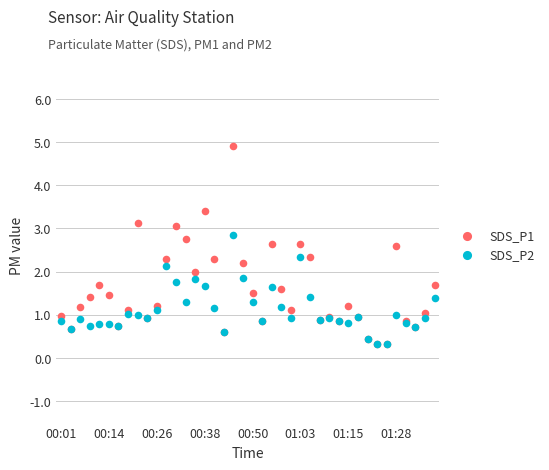

Which series reaches the maximum Y coordinate?

SDS_P1